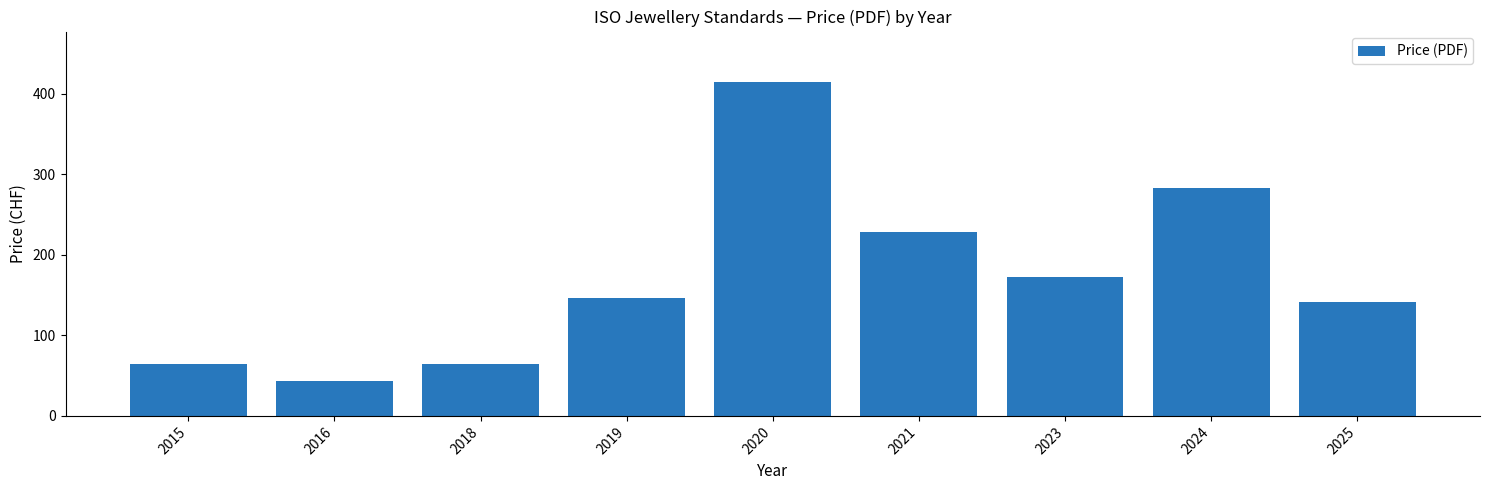

What is the value of the 4th bar from the left?

147